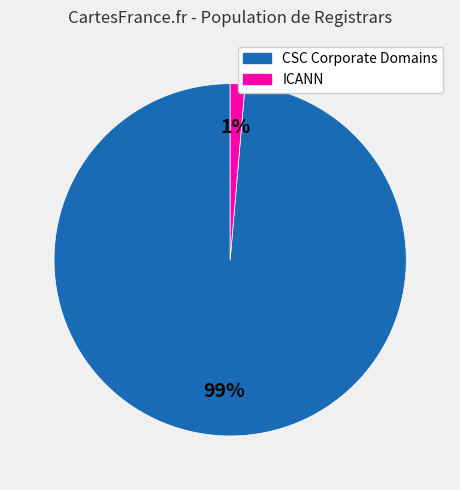

To the nearest percent, what is the average slice percentage?

50%